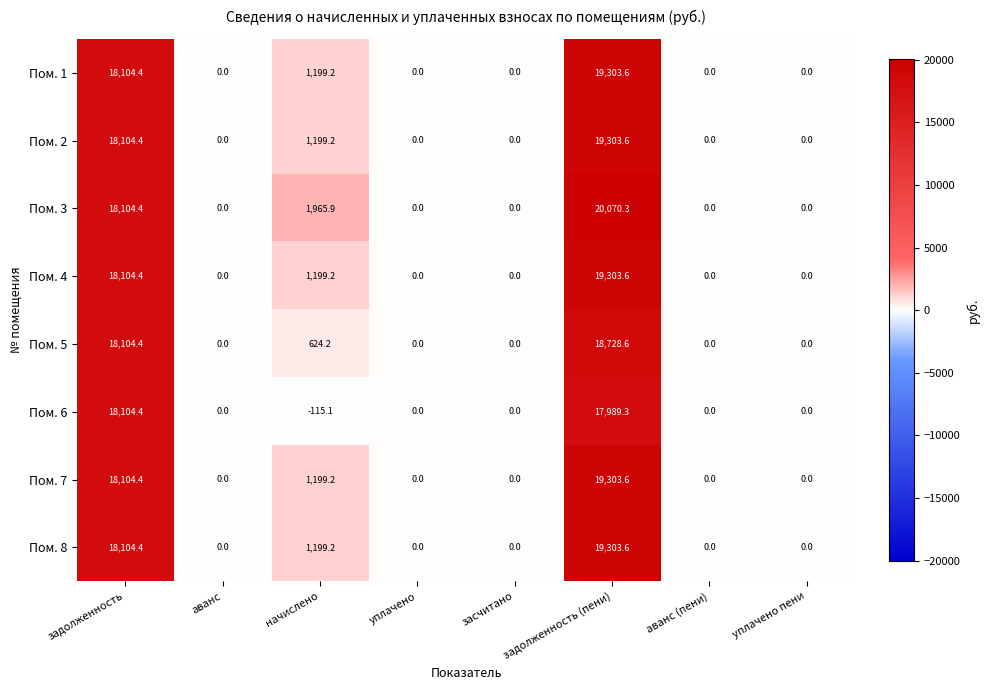

What is the difference between the second highest and second lowest values in the Пом. 8 series?

18104.4